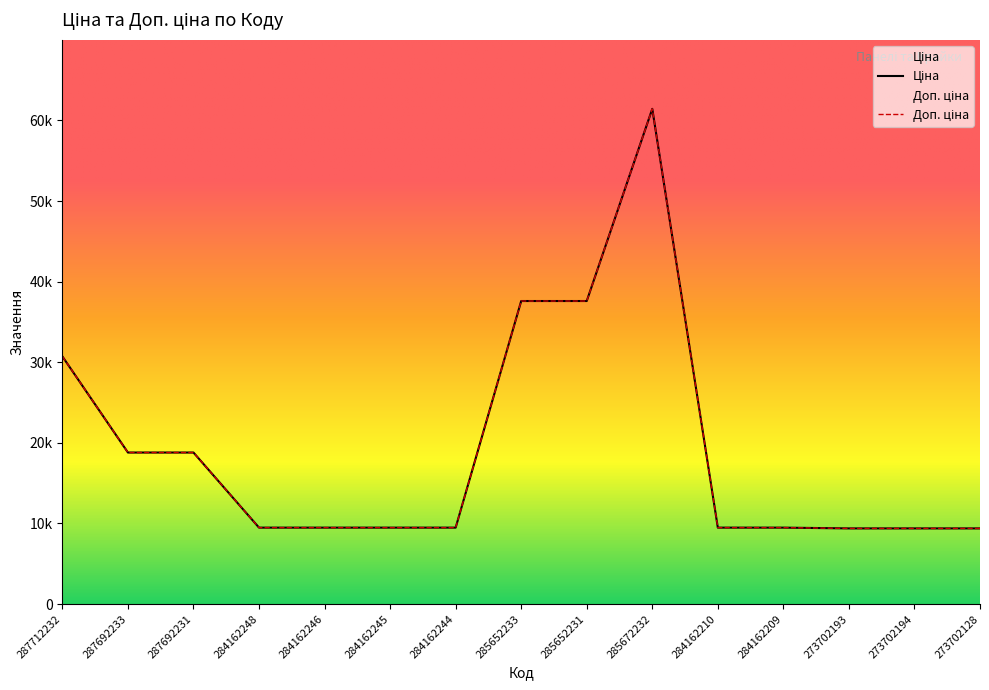

List the labels in order of Ціна value, largest first.

285672232, 285652233, 285652231, 287712232, 287692233, 287692231, 284162248, 284162246, 284162245, 284162244, 284162210, 284162209, 273702193, 273702194, 273702128